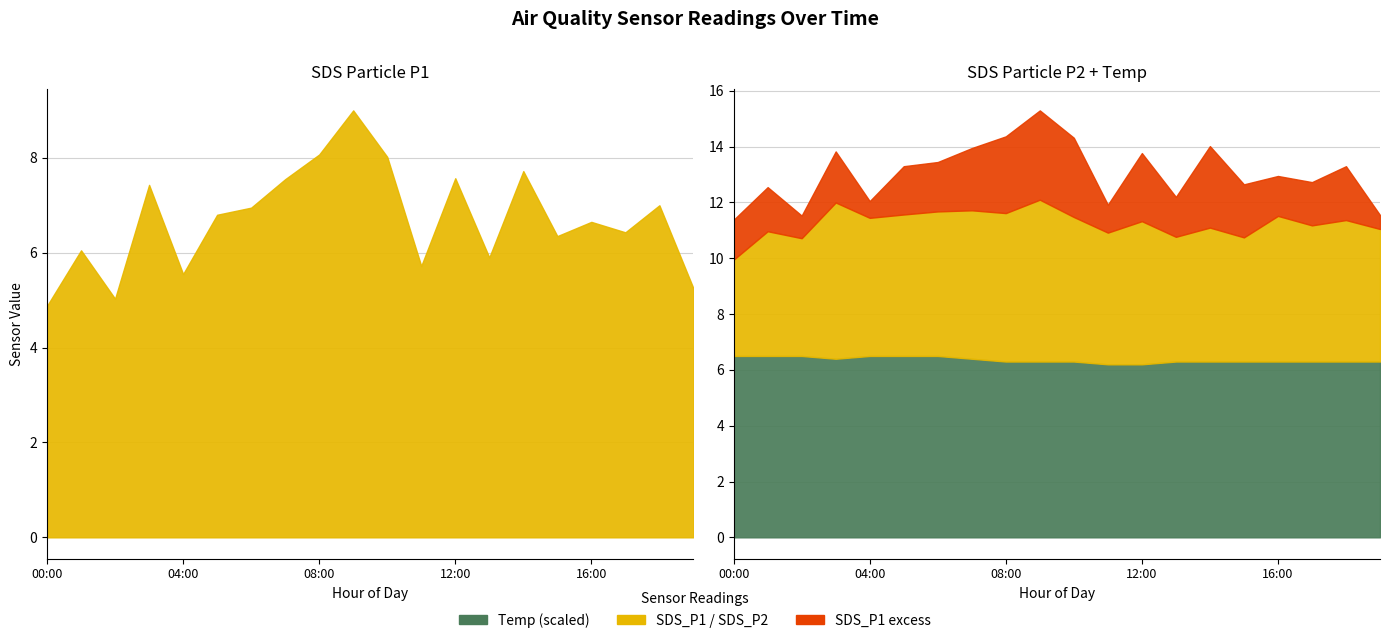

What is the value of the SDS_P1 point at the 13th from the left?

7.6